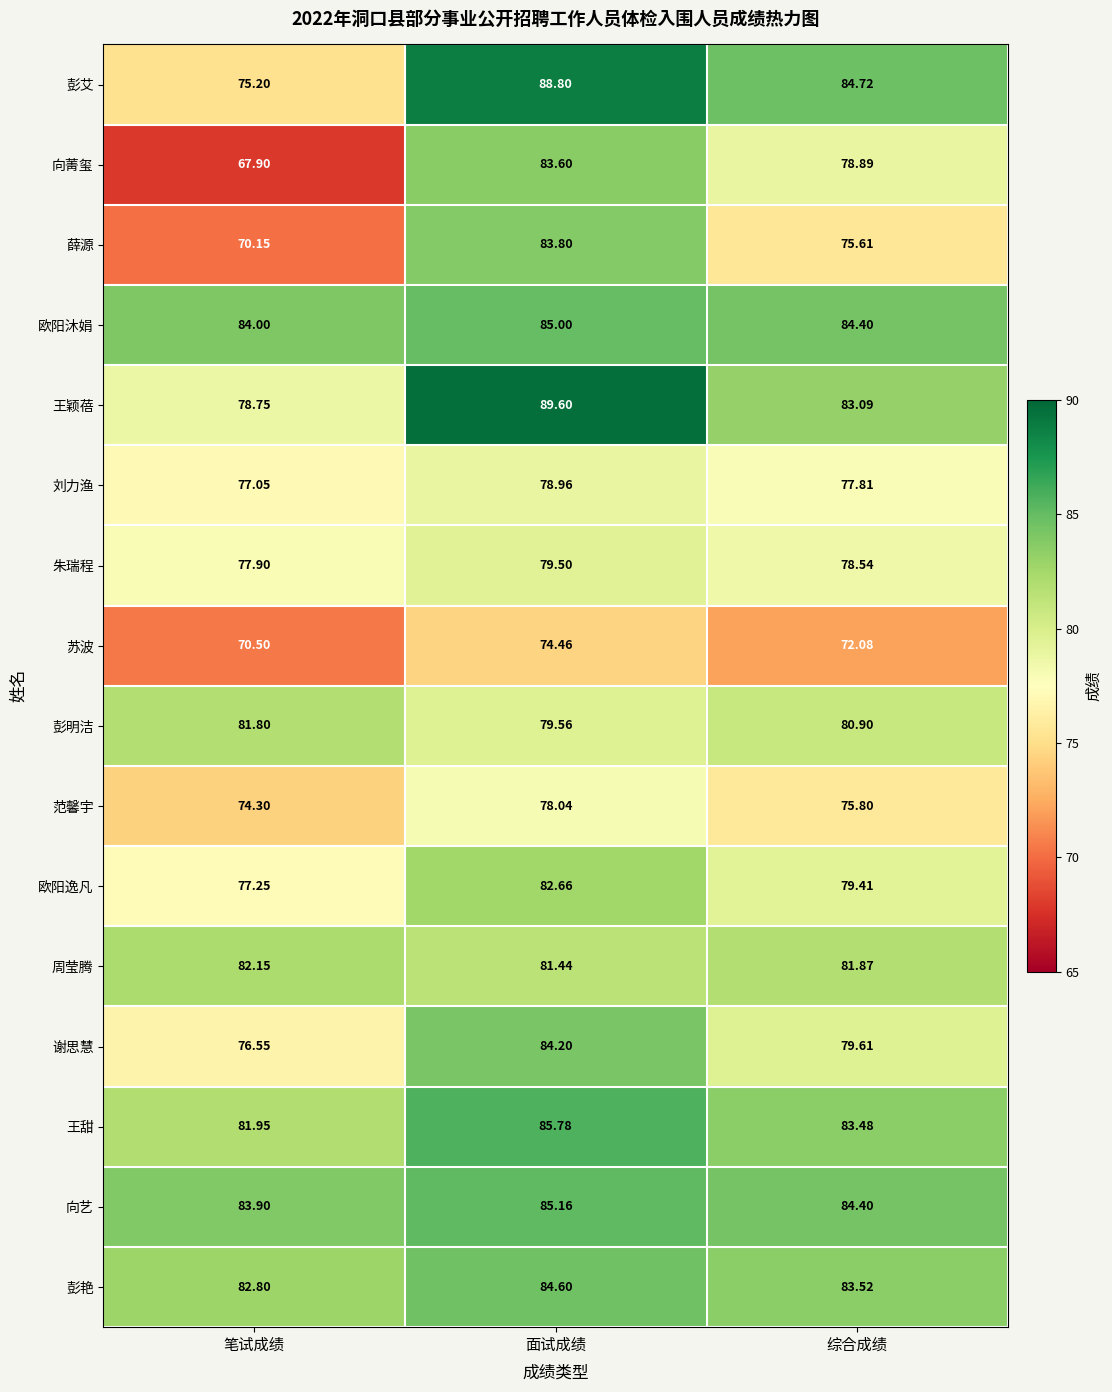

At 笔试成绩, list the series in order from largest to smallest.

欧阳沐娟, 向艺, 彭艳, 周莹腾, 王甜, 彭明洁, 王颖蓓, 朱瑞程, 欧阳逸凡, 刘力渔, 谢思慧, 彭艾, 范馨宇, 苏波, 薛源, 向菁玺